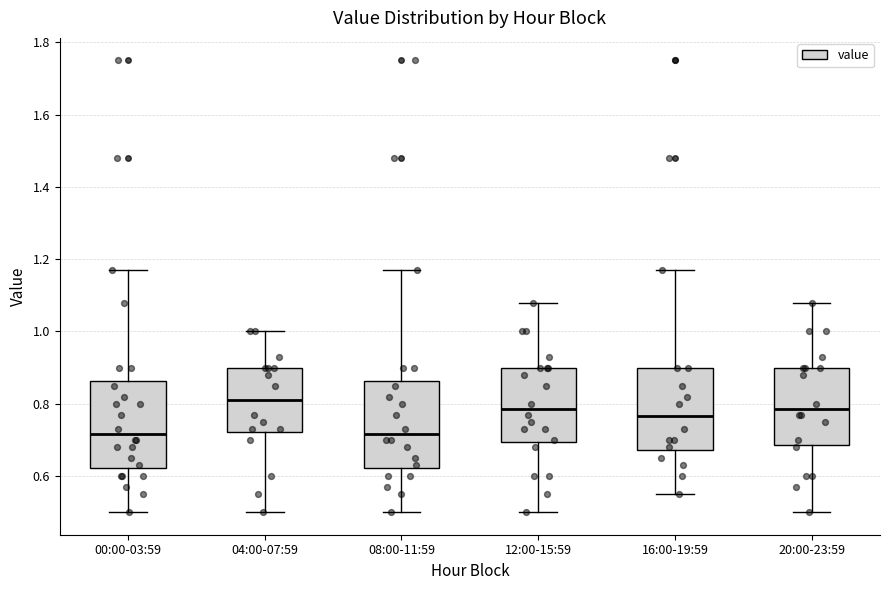

Reading left to right, transcribe this box plot: for each box, give where its median line is, the range the box spans, and where its two whiskers end, as read against the y-axis. The values are not printed on the chart, so give them approximately, as read against the axis.

00:00-03:59: median 0.72, box 0.62 to 0.86, whiskers 0.50 to 1.18
04:00-07:59: median 0.82, box 0.72 to 0.90, whiskers 0.50 to 1.00
08:00-11:59: median 0.72, box 0.62 to 0.86, whiskers 0.50 to 1.18
12:00-15:59: median 0.78, box 0.70 to 0.90, whiskers 0.50 to 1.08
16:00-19:59: median 0.76, box 0.68 to 0.90, whiskers 0.56 to 1.18
20:00-23:59: median 0.78, box 0.68 to 0.90, whiskers 0.50 to 1.08